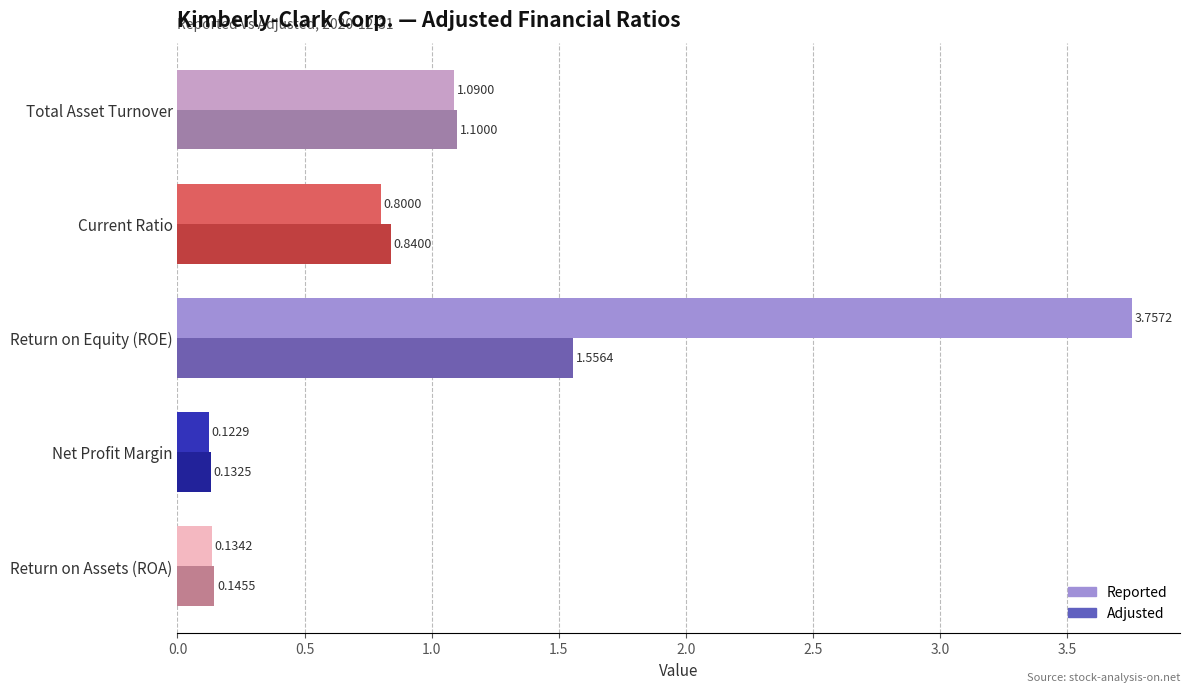

Which label corresponds to the smallest value in the chart?

Net Profit Margin